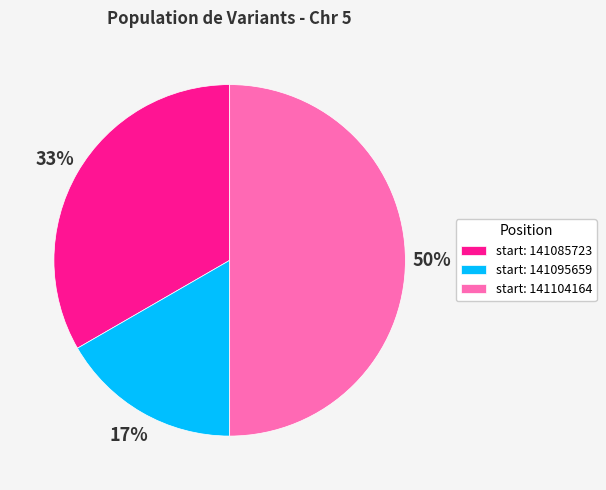

To the nearest percent, what portion does start: 141085723 represent?

33%